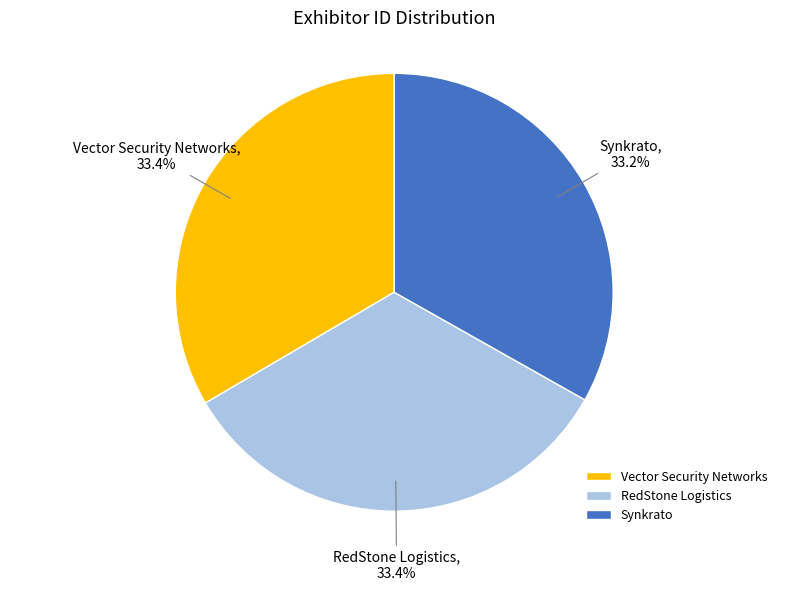

Count the number of slices in the pie.

3